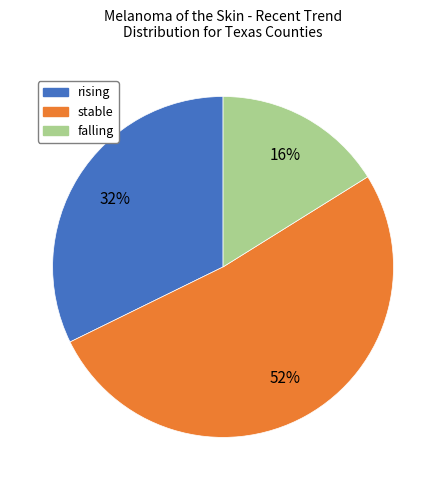

To the nearest percent, what is the combined percentage of rising and stable?

84%